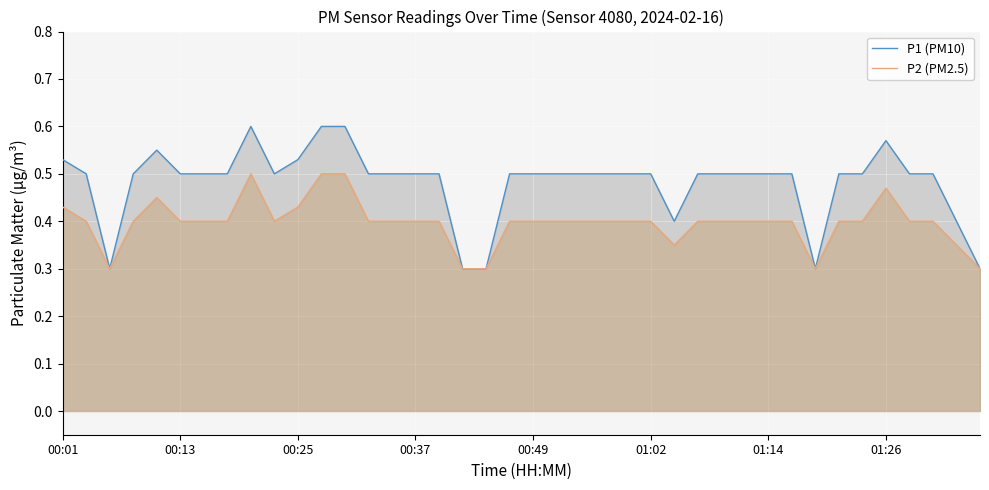

What is the difference between the maximum and minimum values in the P1 (PM10) series?

0.3